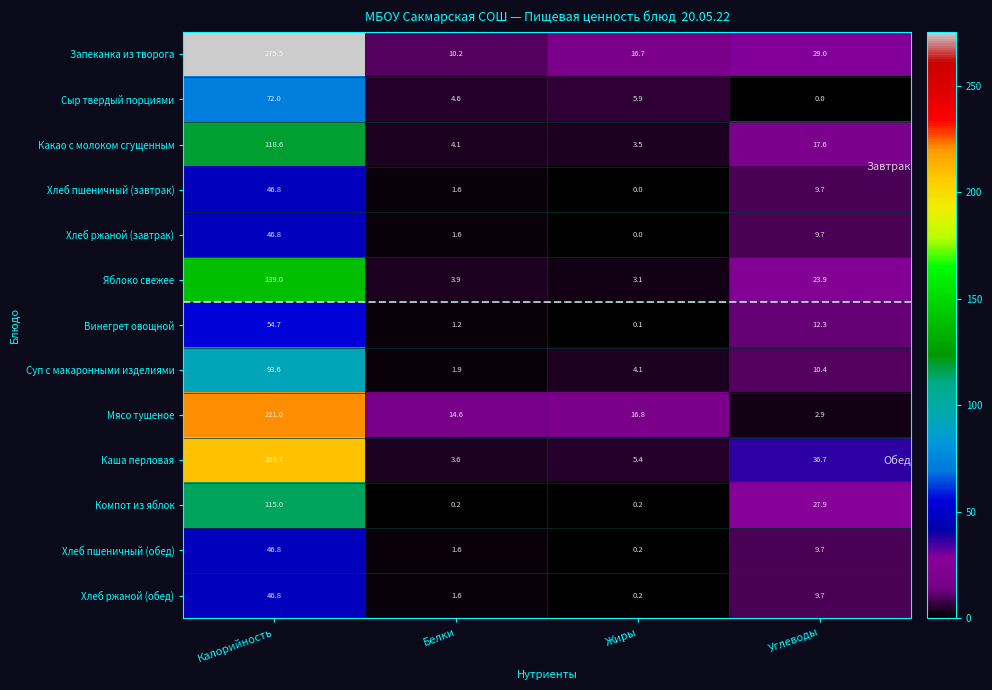

What is the maximum value shown in the chart?

275.5